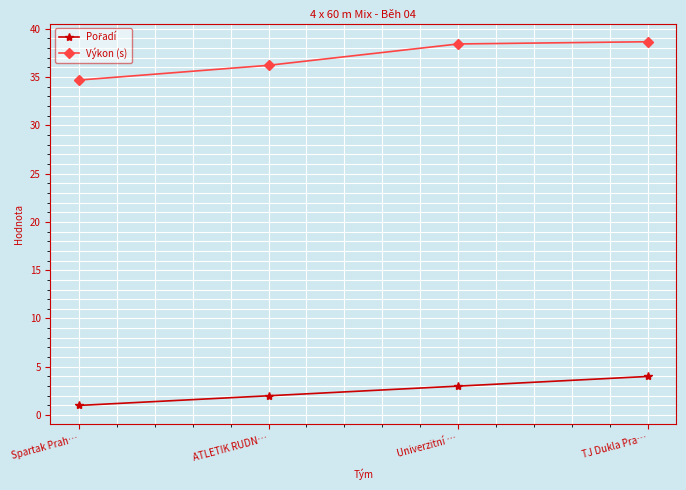

How many lines are shown in the chart?

2